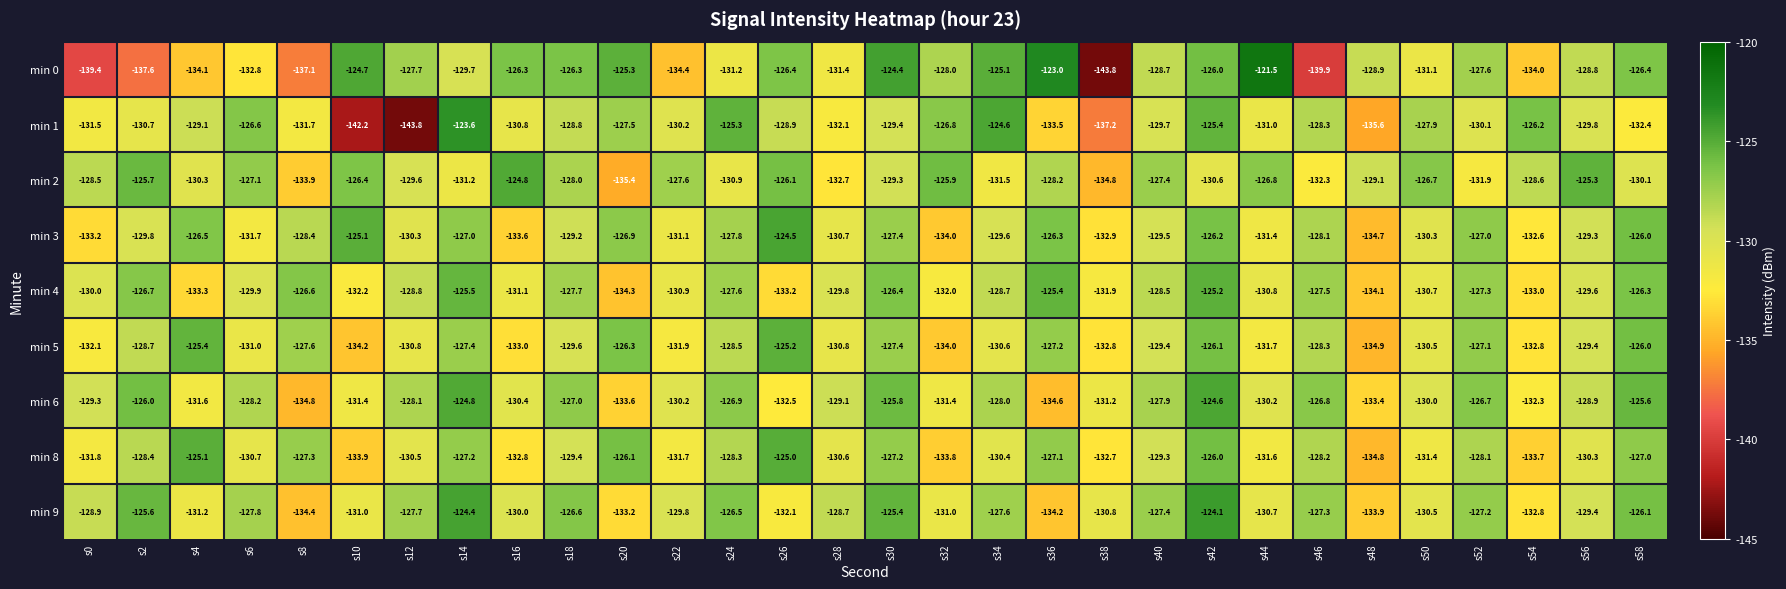

Which series changed the most between s48 and s52?

min 5